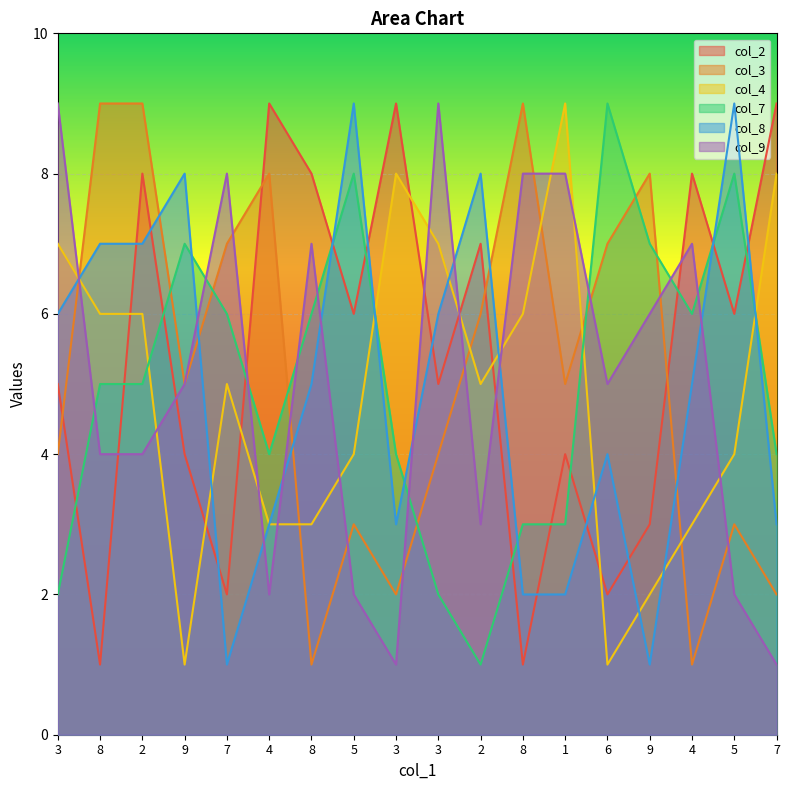

What is the total value across all series at 5?

32